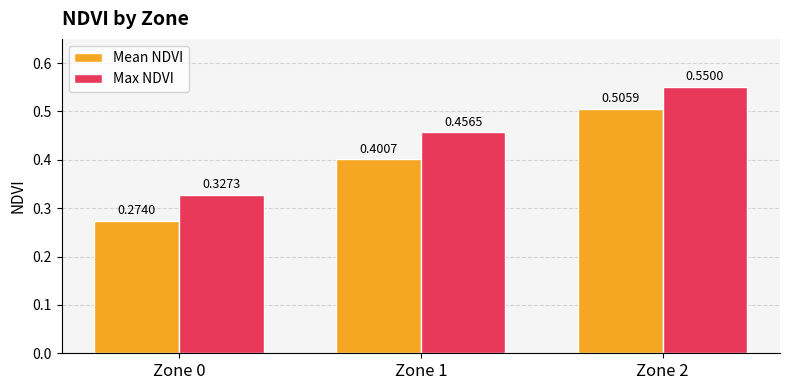

Rank the series at Zone 1 from lowest to highest value.

Mean NDVI, Max NDVI